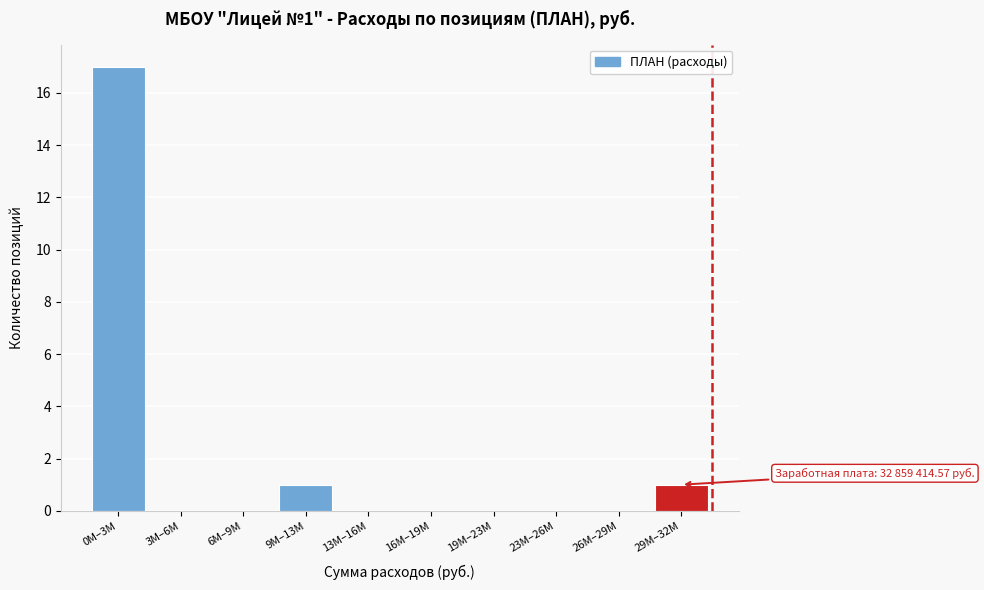

Reading left to right, extract all data points from this chart.

0M–3M=17	3M–6M=0	6M–9M=0	9M–13M=1	13M–16M=0	16M–19M=0	19M–23M=0	23M–26M=0	26M–29M=0	29M–32M=1